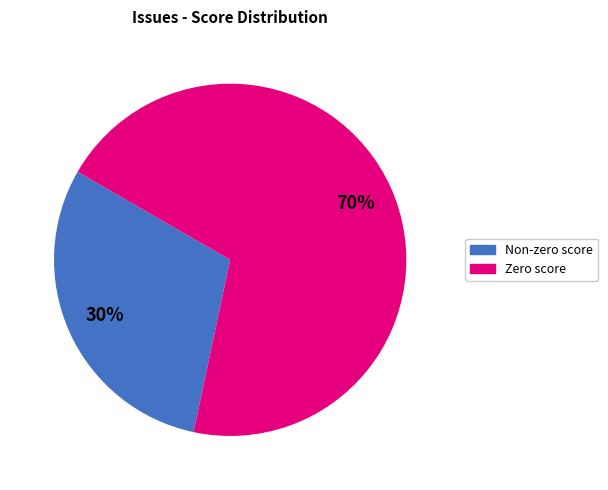

Rank the categories by value from highest to lowest.

Zero score, Non-zero score